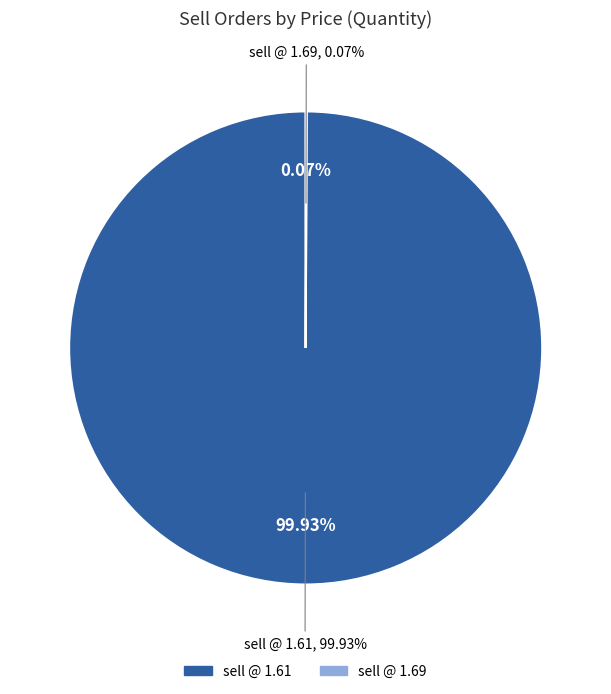

What is the change in value from Price of sell orders: 1.61 to Price of sell orders: 1.69?

-7448